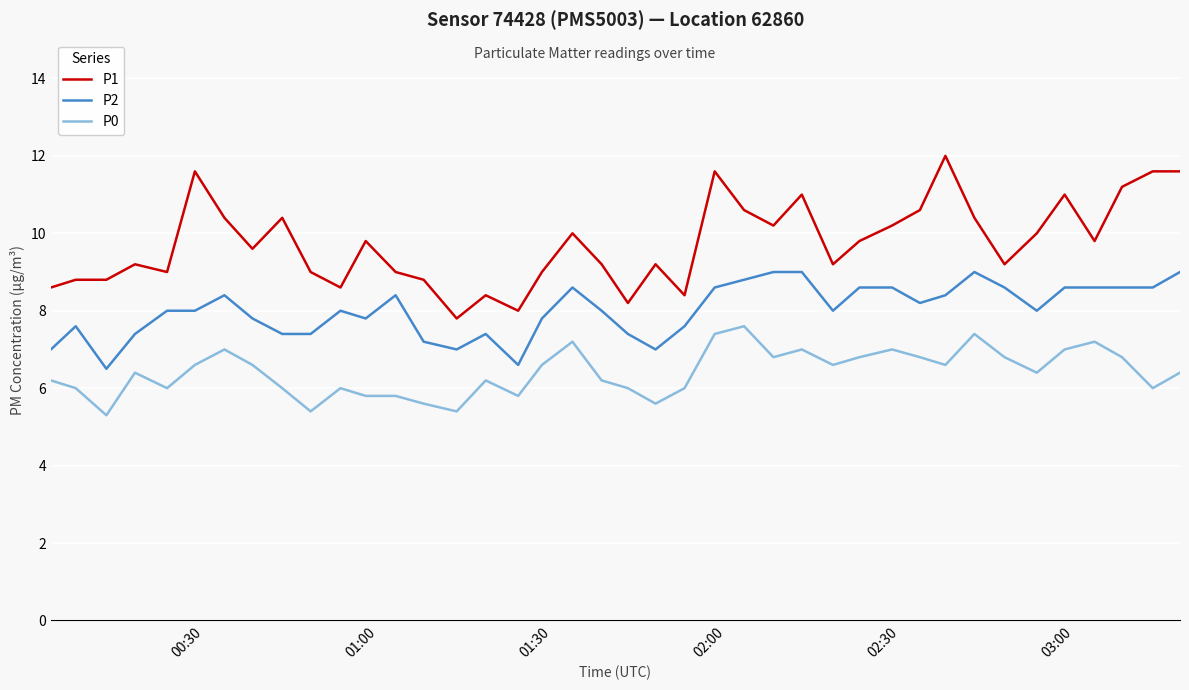

Reading left to right, what are all the values shown in this chart?

P1: 8.6	8.8	8.8	9.2	9.0	11.6	10.4	9.6	10.4	9.0	8.6	9.8	9.0	8.8	7.8	8.4	8.0	9.0	10.0	9.2	8.2	9.2	8.4	11.6	10.6	10.2	11.0	9.2	9.8	10.2	10.6	12.0	10.4	9.2	10.0	11.0	9.8	11.2	11.6	11.6
P2: 7.0	7.6	6.5	7.4	8.0	8.0	8.4	7.8	7.4	7.4	8.0	7.8	8.4	7.2	7.0	7.4	6.6	7.8	8.6	8.0	7.4	7.0	7.6	8.6	8.8	9.0	9.0	8.0	8.6	8.6	8.2	8.4	9.0	8.6	8.0	8.6	8.6	8.6	8.6	9.0
P0: 6.2	6.0	5.3	6.4	6.0	6.6	7.0	6.6	6.0	5.4	6.0	5.8	5.8	5.6	5.4	6.2	5.8	6.6	7.2	6.2	6.0	5.6	6.0	7.4	7.6	6.8	7.0	6.6	6.8	7.0	6.8	6.6	7.4	6.8	6.4	7.0	7.2	6.8	6.0	6.4